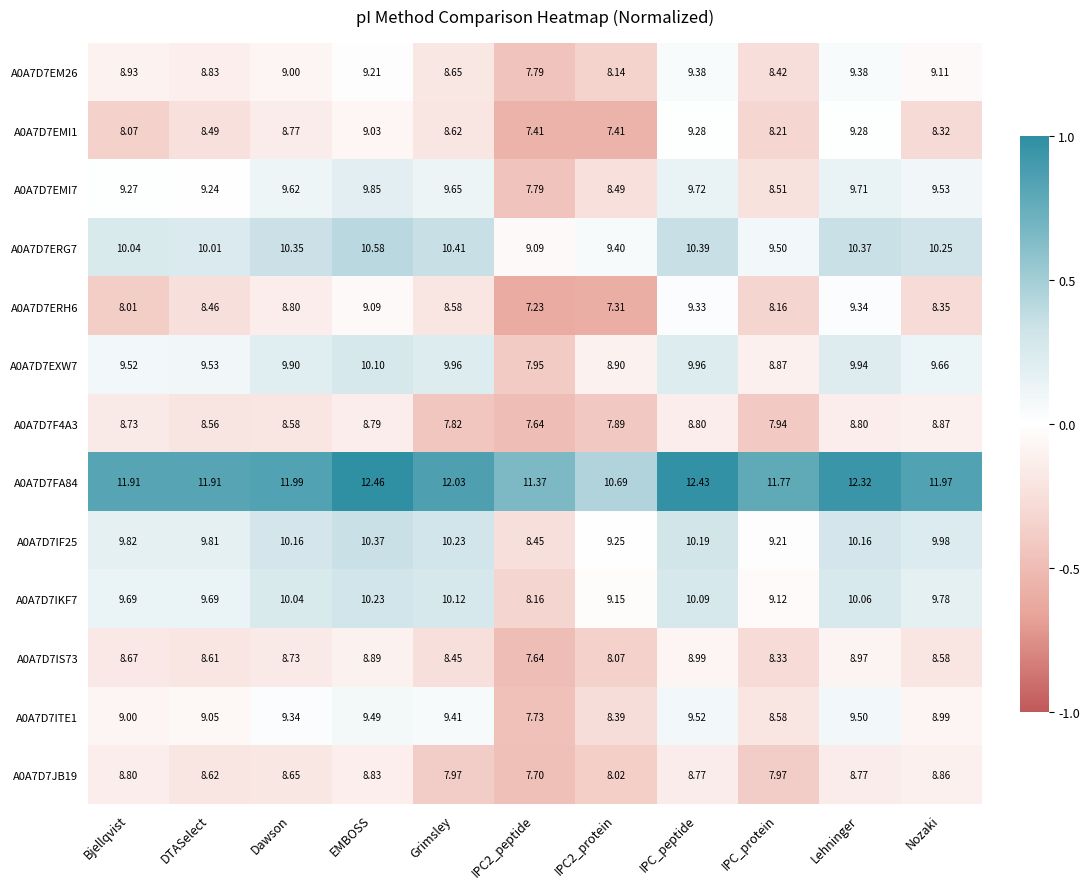

At which label does A0A7D7ERH6 first exceed 8?

Bjellqvist